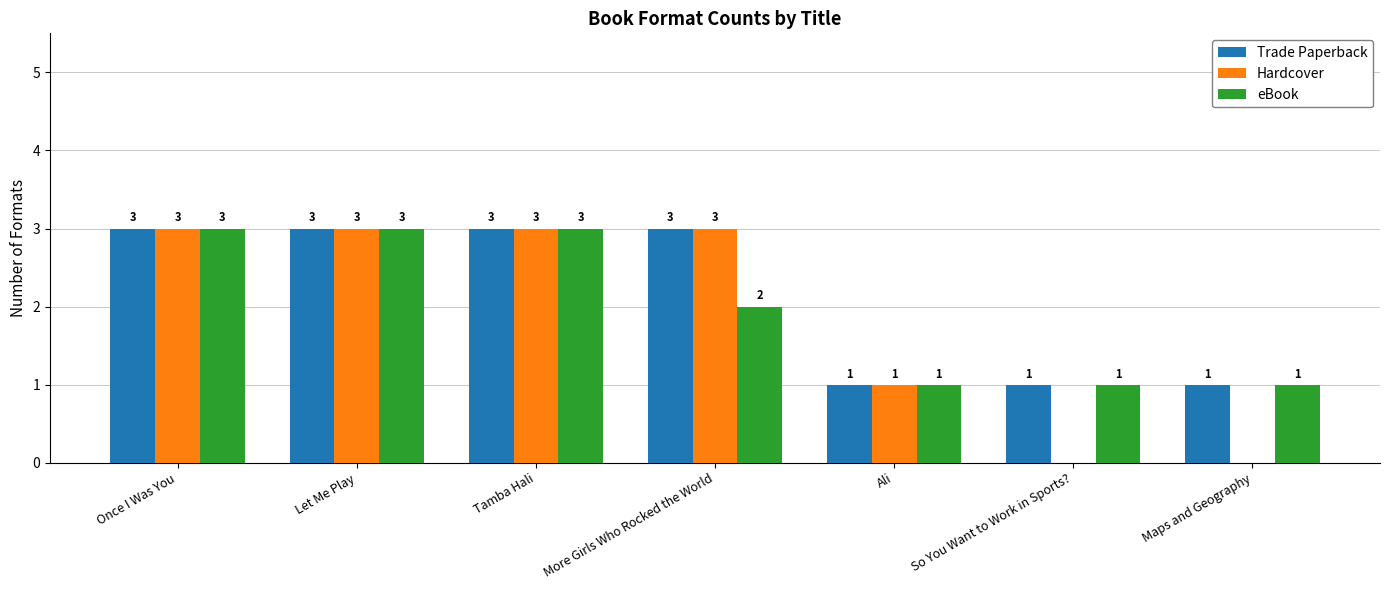

Reading right to left, transcribe all the data shown in this chart.

Trade Paperback: 1	1	1	3	3	3	3
Hardcover: 0	0	1	3	3	3	3
eBook: 1	1	1	2	3	3	3